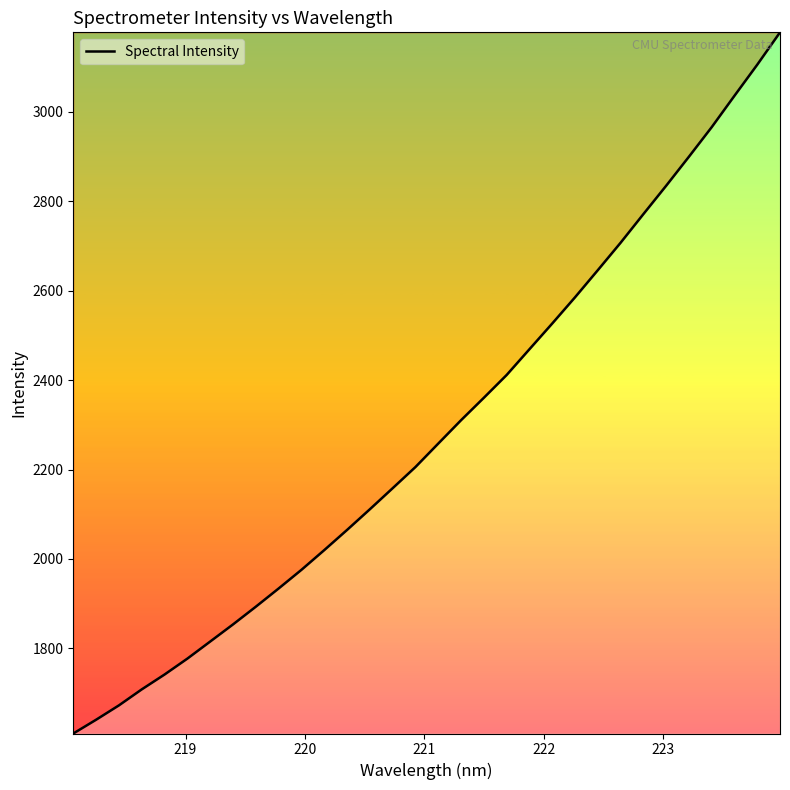

What is the maximum value shown in the chart?

3178.2